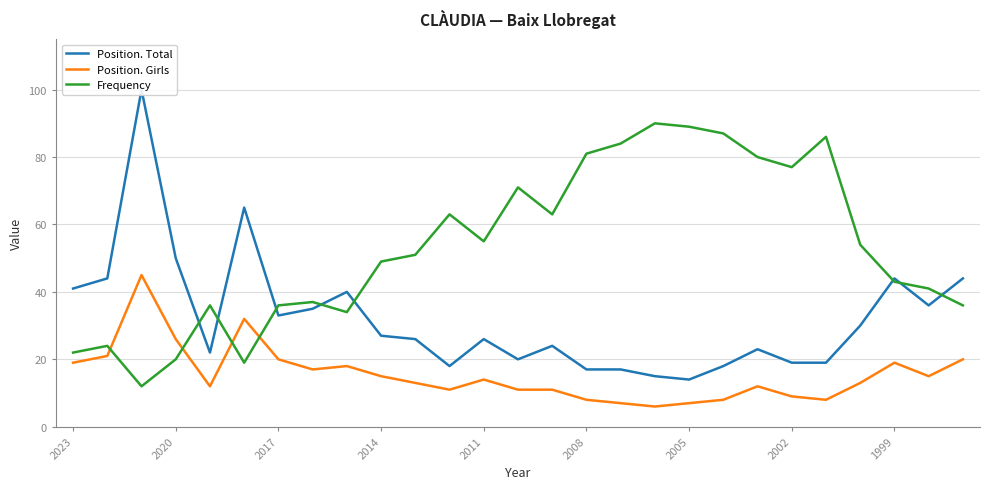

At 10, list the series in order from largest to smallest.

Frequency, Position. Total, Position. Girls